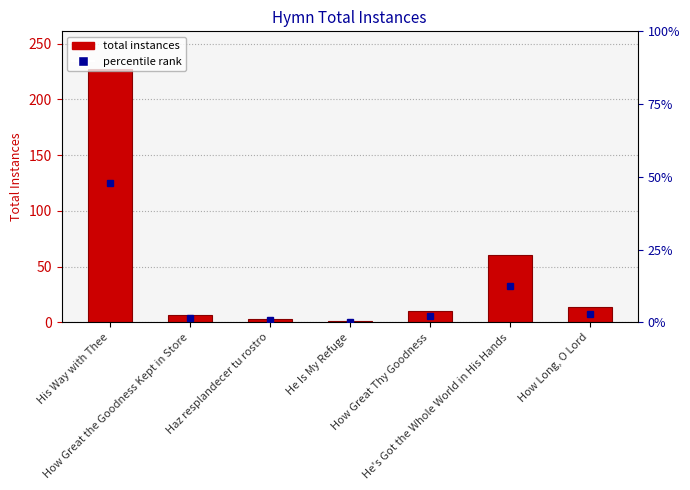

Rank the categories by value from highest to lowest.

His Way with Thee, He's Got the Whole World in His Hands, How Long, O Lord, How Great Thy Goodness, How Great the Goodness Kept in Store, Haz resplandecer tu rostro, He Is My Refuge